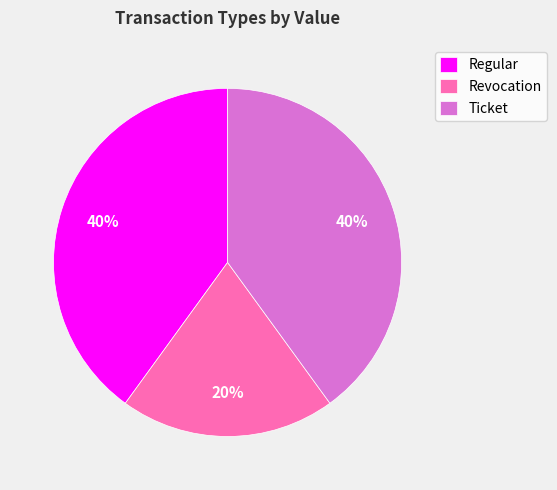

To the nearest percent, what is the difference between the largest and smallest slice percentages?

20%